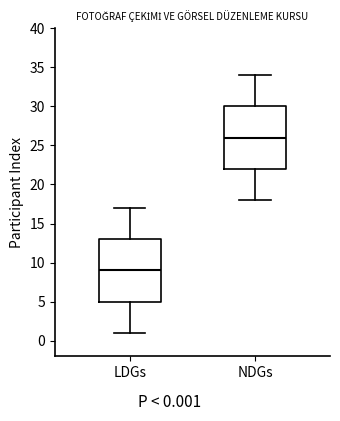

Reading left to right, read every box against the y-axis: the position of its median line, the range the box covers, and the ends of its whiskers. The values are not printed on the chart, so give them approximately, as read against the axis.

LDGs: median 9, box 5 to 13, whiskers 1 to 17
NDGs: median 26, box 22 to 30, whiskers 18 to 34